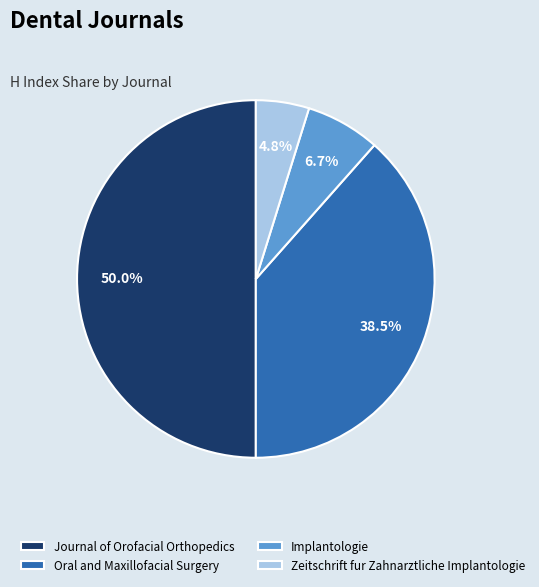

To the nearest percent, what is the combined percentage of Zeitschrift fur Zahnarztliche Implantologie and Oral and Maxillofacial Surgery?

43%